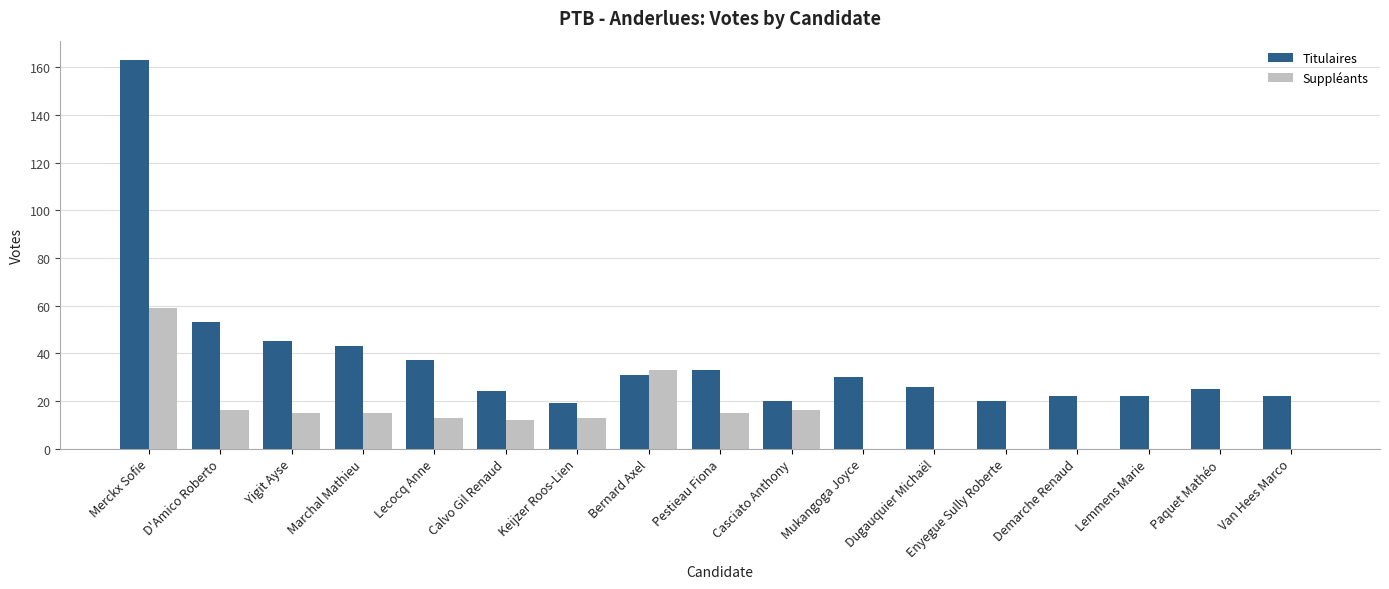

Reading right to left, transcribe all the data shown in this chart.

Titulaires: Van Hees Marco=22	Paquet Mathéo=25	Lemmens Marie=22	Demarche Renaud=22	Enyegue Sully Roberte=20	Dugauquier Michaël=26	Mukangoga Joyce=30	Casciato Anthony=20	Pestieau Fiona=33	Bernard Axel=31	Keijzer Roos-Lien=19	Calvo Gil Renaud=24	Lecocq Anne=37	Marchal Mathieu=43	Yigit Ayse=45	D'Amico Roberto=53	Merckx Sofie=163
Suppléants: Van Hees Marco=0	Paquet Mathéo=0	Lemmens Marie=0	Demarche Renaud=0	Enyegue Sully Roberte=0	Dugauquier Michaël=0	Mukangoga Joyce=0	Casciato Anthony=16	Pestieau Fiona=15	Bernard Axel=33	Keijzer Roos-Lien=13	Calvo Gil Renaud=12	Lecocq Anne=13	Marchal Mathieu=15	Yigit Ayse=15	D'Amico Roberto=16	Merckx Sofie=59